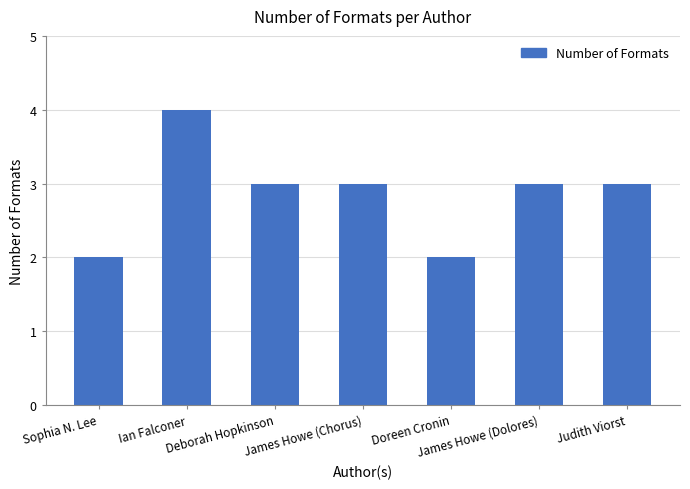

What is the maximum value shown in the chart?

4